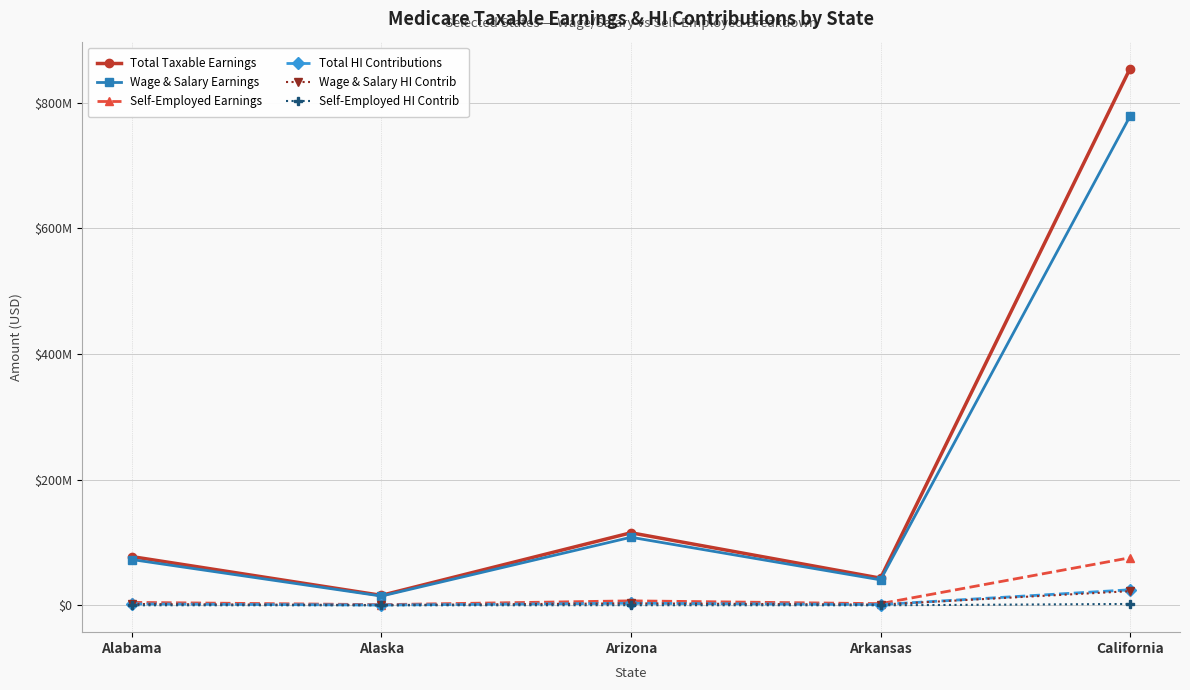

At California, list the series in order from largest to smallest.

Total Taxable Earnings, Wage & Salary Earnings, Self-Employed Earnings, Total HI Contributions, Wage & Salary HI Contrib, Self-Employed HI Contrib